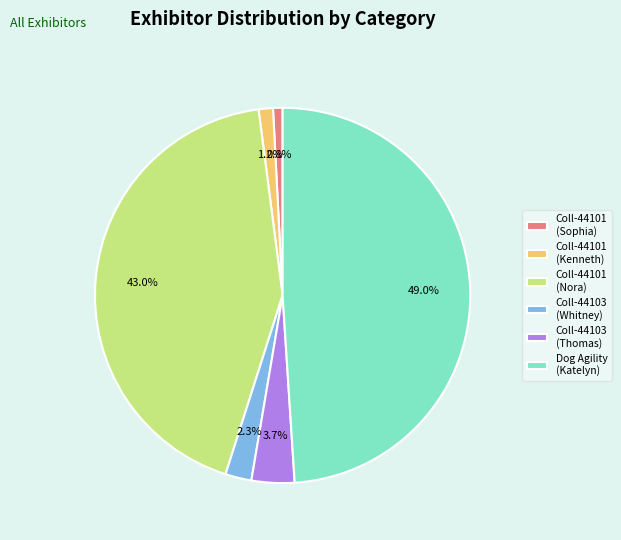

To the nearest percent, what is the average slice percentage?

17%